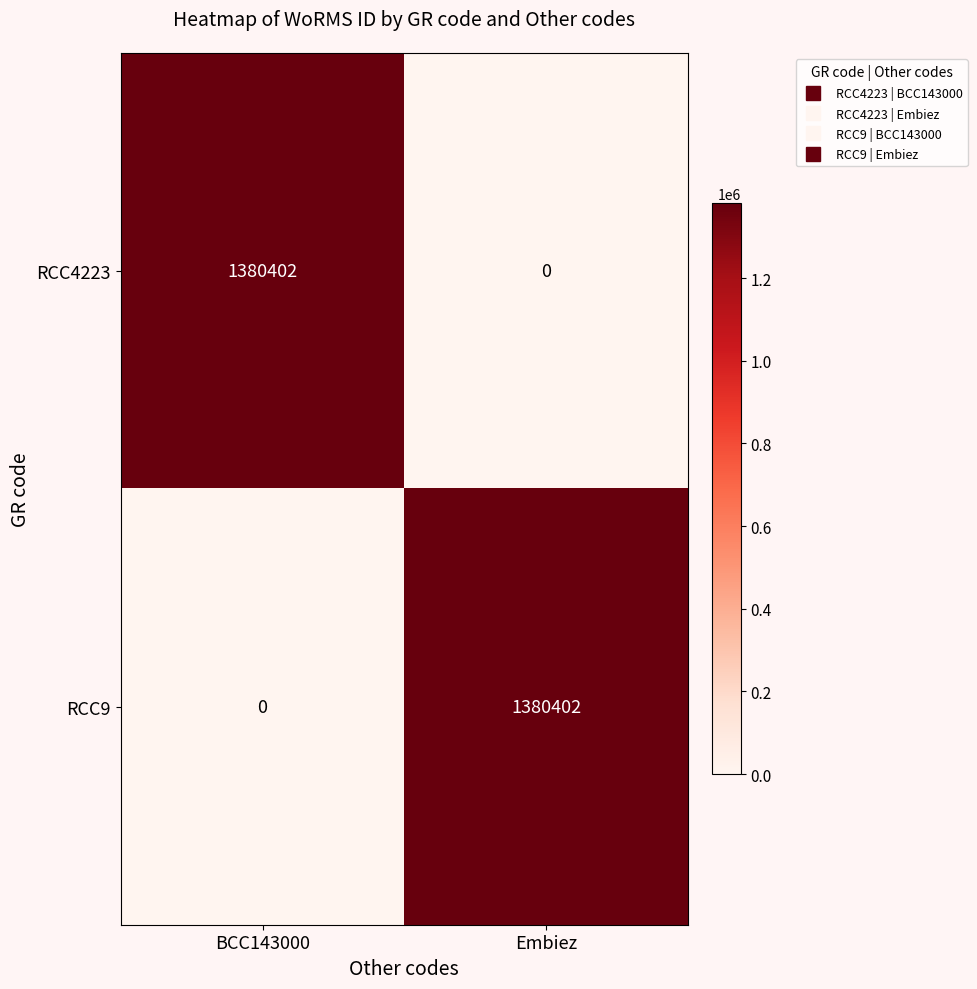

Which category has the lowest value in the RCC4223 series?

Embiez